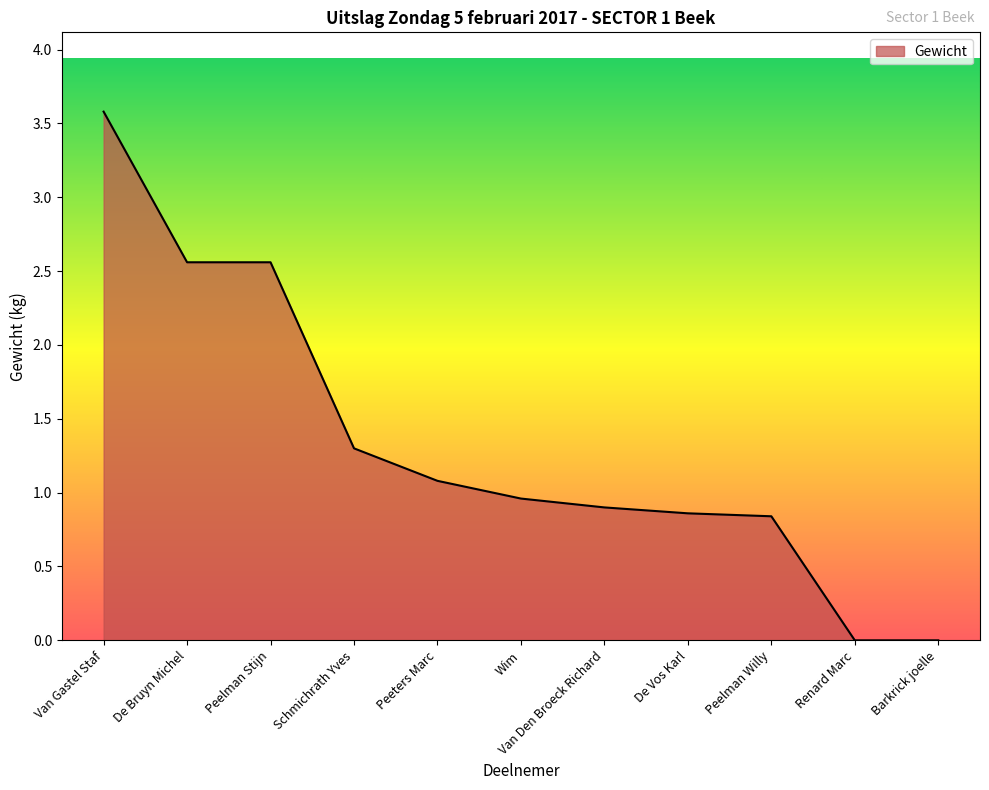

Reading left to right, transcribe all the data shown in this chart.

3.6	2.6	2.6	1.3	1.1	1.0	0.9	0.9	0.8	0.0	0.0